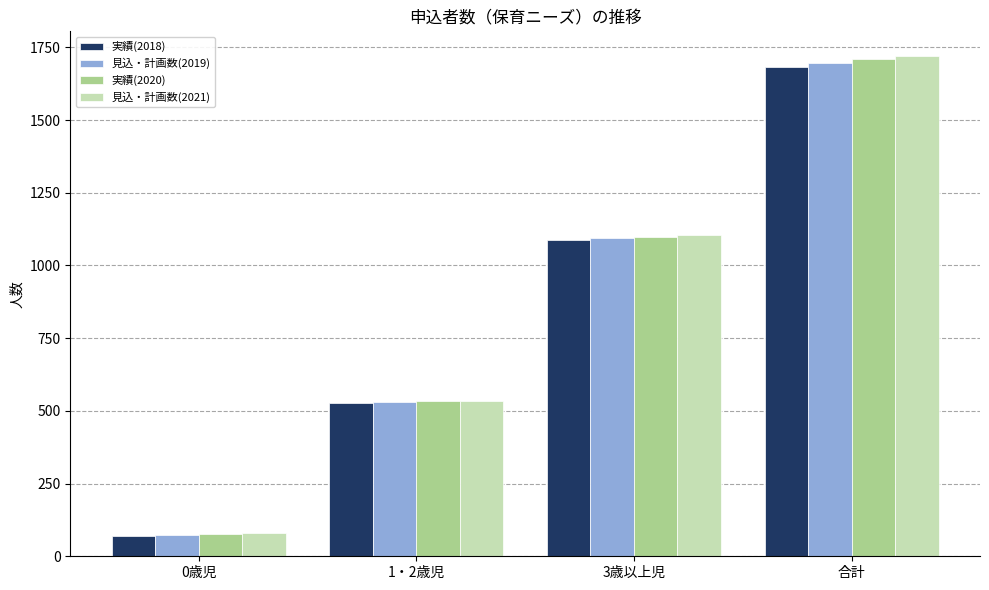

Between 1・2歳児 and 3歳以上児, which series saw the biggest shift?

見込・計画数(2021)